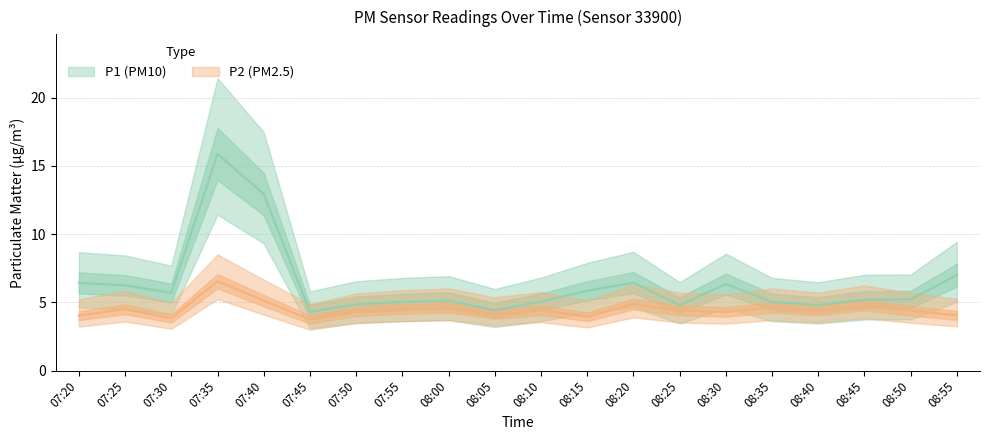

Which series has the widest spread of values?

P1